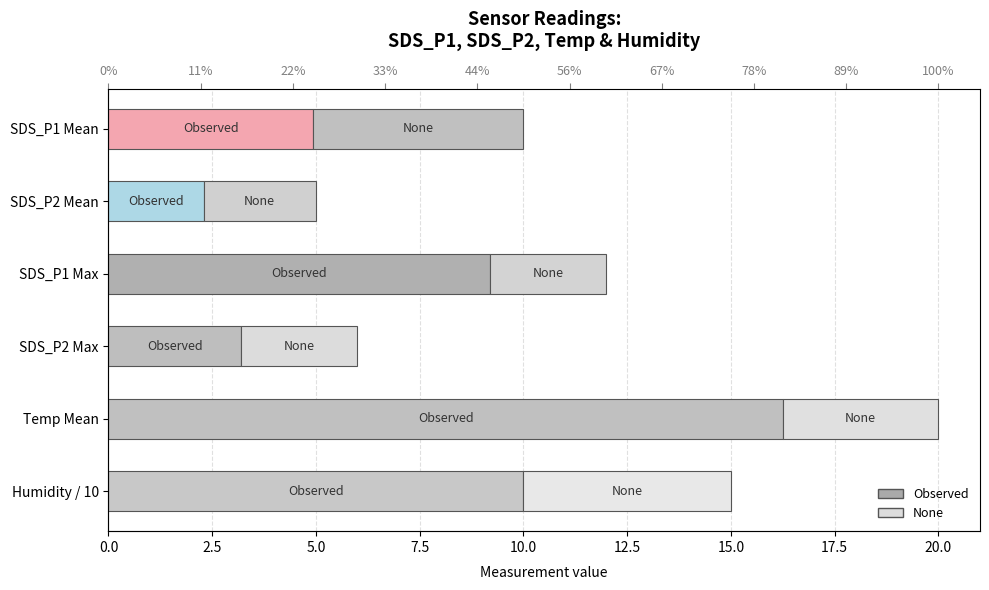

How many distinct data groups are displayed?

2